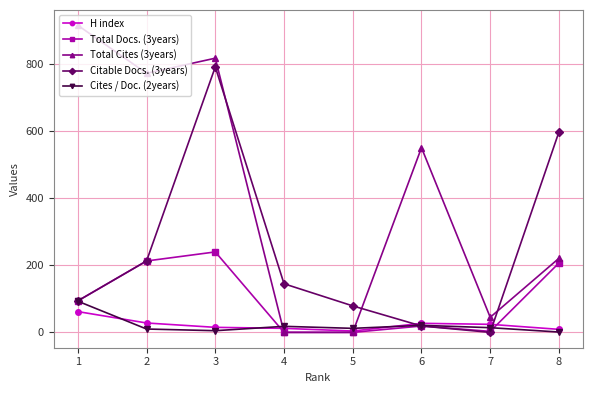

Which label corresponds to the largest value in the chart?

1